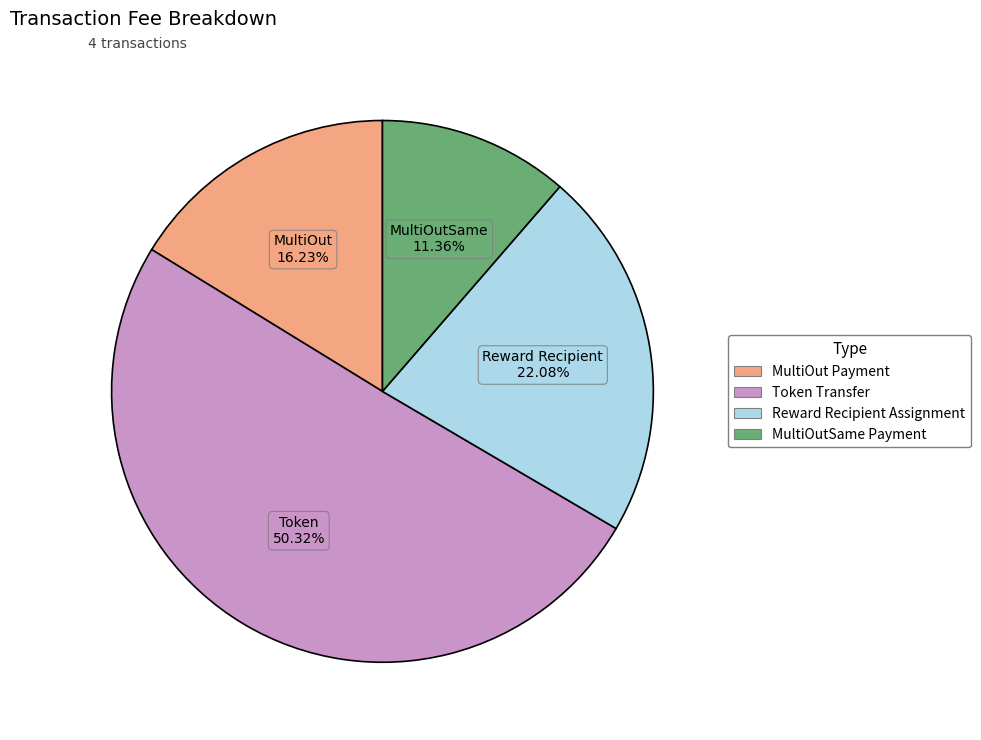

True or false: Token Transfer accounts for 43% of the total.

False